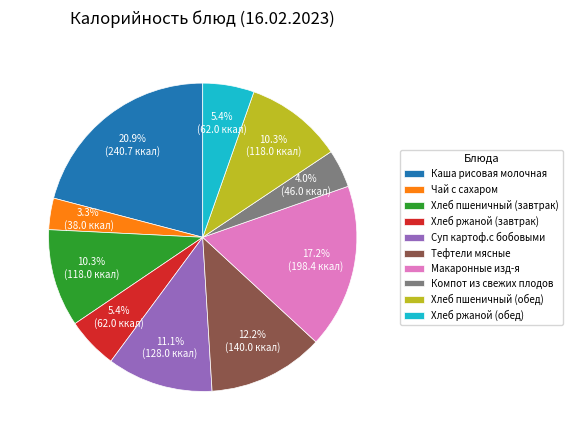

What is the smallest slice in the pie chart?

Чай с сахаром